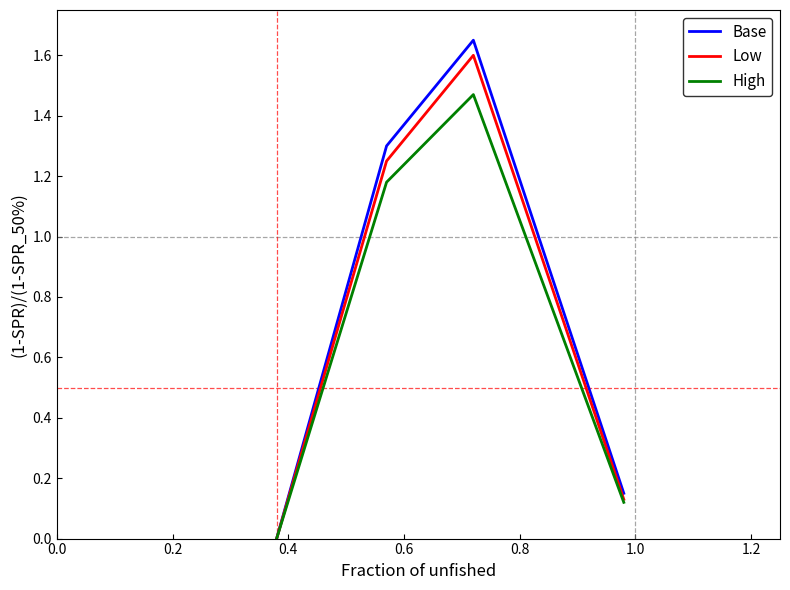

Which series has the largest range (max minus min)?

Base